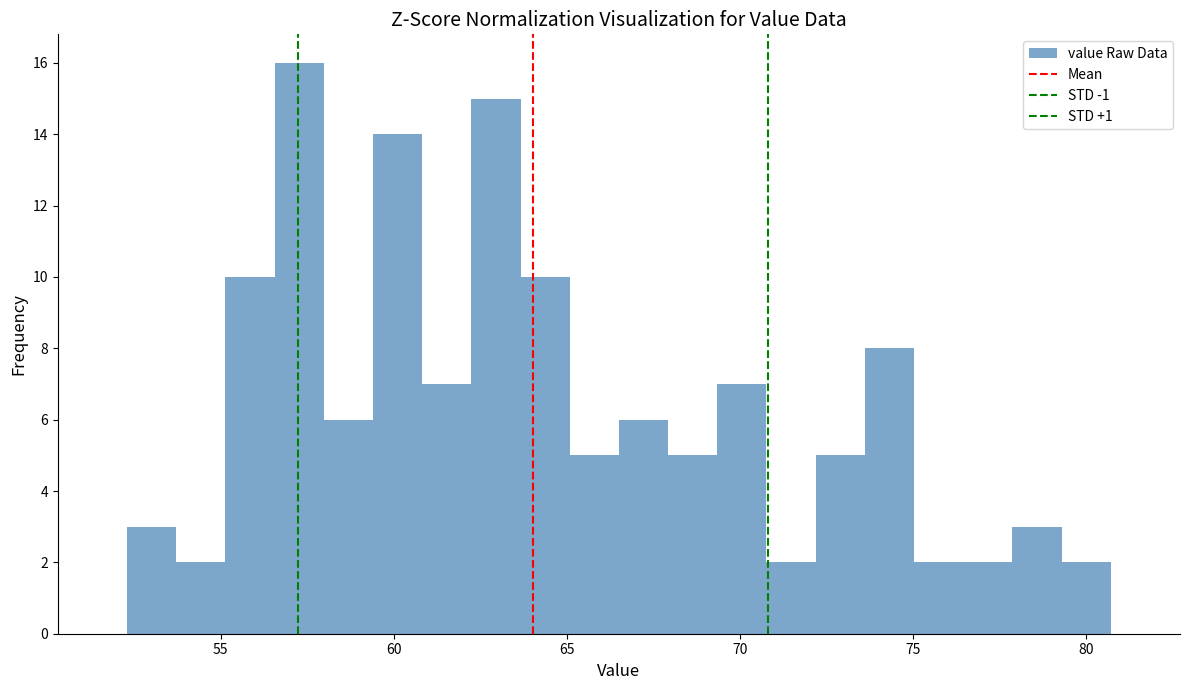

Around what value on the x-axis is the tallest bar? Give the approximate position of its centre, as read against the axis.

57.5